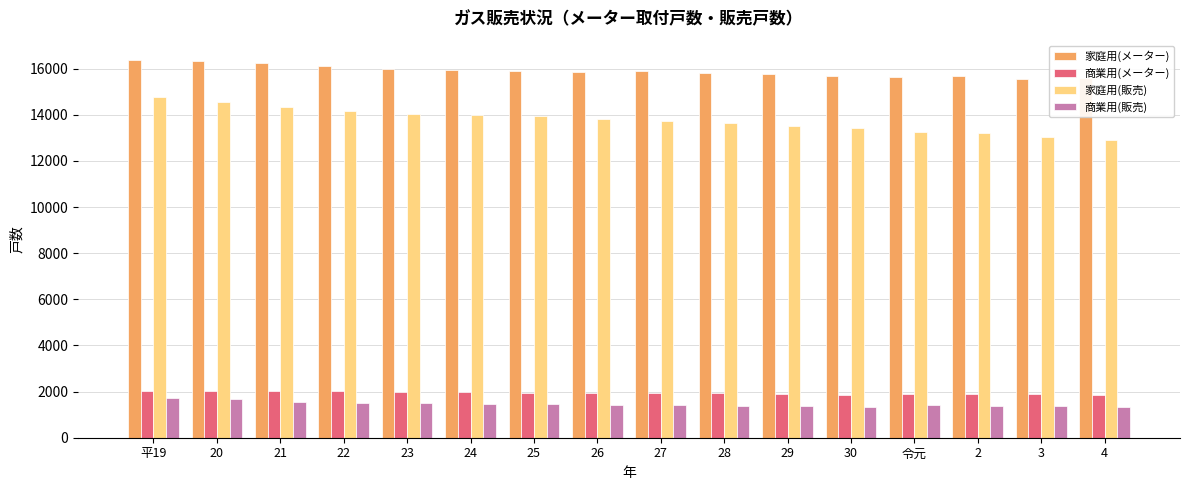

What is the sum of all 商業用(販売) values?

23333